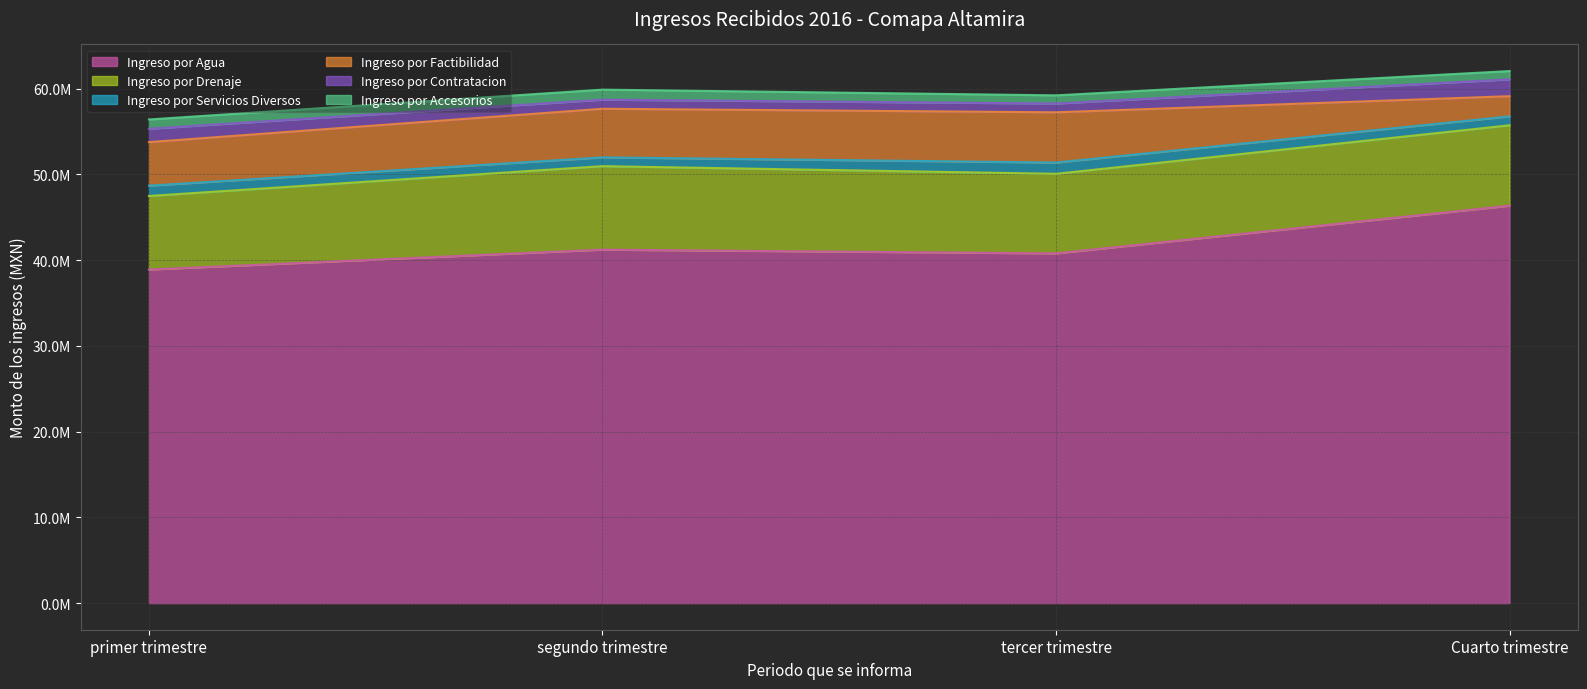

Rank the series by their maximum value, from highest to lowest.

Ingreso por Agua, Ingreso por Drenaje, Ingreso por Factibilidad, Ingreso por Contratacion, Ingreso por Servicios Diversos, Ingreso por Accesorios